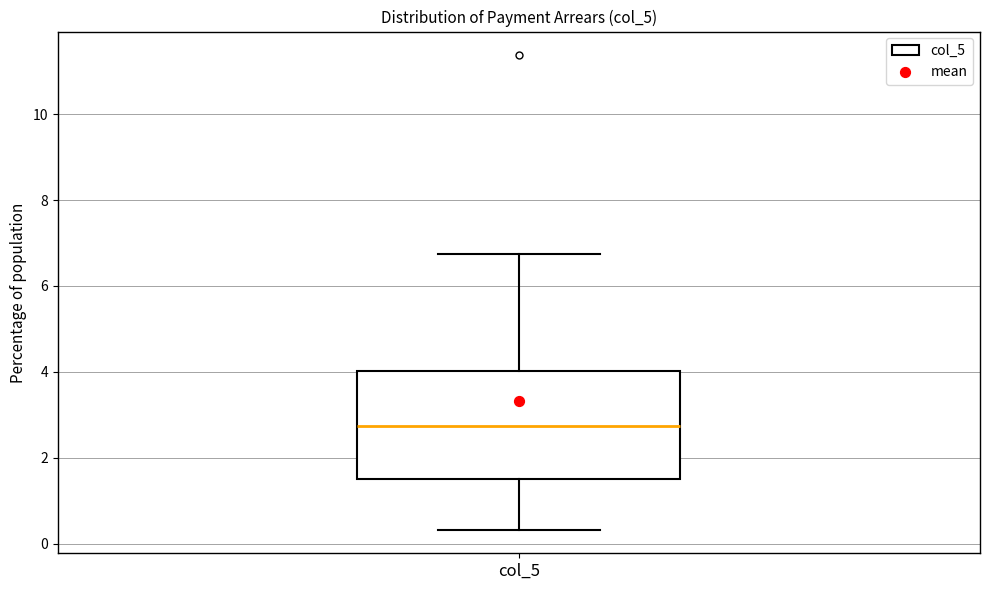

Where is the lower edge of the box for col_5 on the y-axis? The values are not printed on the chart, so give them approximately, as read against the axis.

1.6